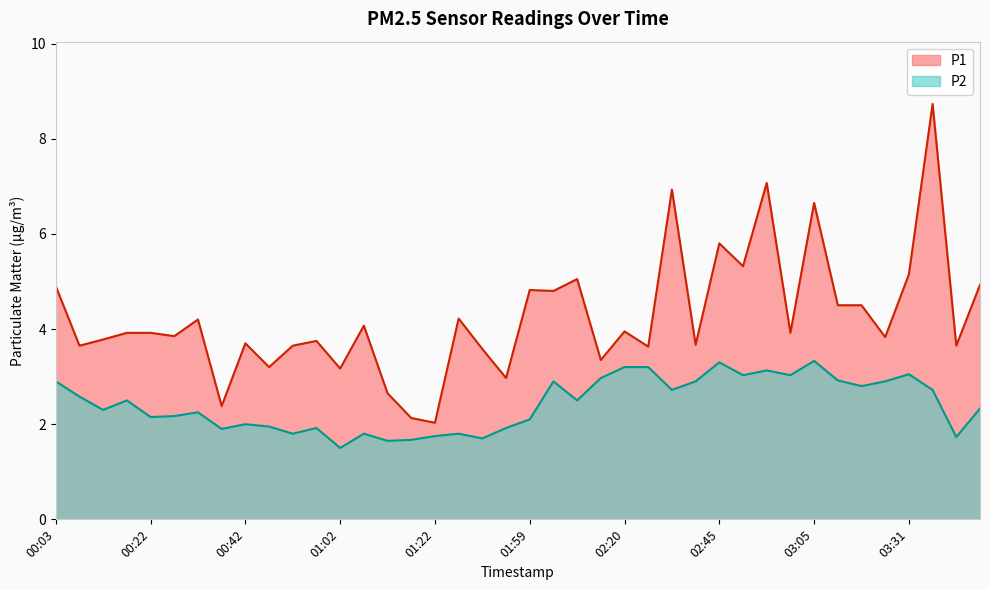

Reading left to right, extract all data points from this chart.

P1: 00:03=4.9	00:08=3.6	00:13=3.8	00:18=3.9	00:22=3.9	00:27=3.9	00:32=4.2	00:37=2.4	00:42=3.7	00:47=3.2	00:52=3.6	00:57=3.8	01:02=3.2	01:07=4.1	01:12=2.6	01:17=2.1	01:22=2.0	01:32=4.2	01:43=3.6	01:48=3.0	01:59=4.8	02:04=4.8	02:09=5.0	02:14=3.4	02:20=4.0	02:25=3.6	02:30=6.9	02:34=3.7	02:45=5.8	02:50=5.3	02:55=7.1	03:00=3.9	03:05=6.7	03:10=4.5	03:15=4.5	03:25=3.8	03:31=5.2	03:51=8.7	03:56=3.6	04:01=4.9
P2: 00:03=2.9	00:08=2.6	00:13=2.3	00:18=2.5	00:22=2.1	00:27=2.2	00:32=2.2	00:37=1.9	00:42=2.0	00:47=1.9	00:52=1.8	00:57=1.9	01:02=1.5	01:07=1.8	01:12=1.6	01:17=1.7	01:22=1.8	01:32=1.8	01:43=1.7	01:48=1.9	01:59=2.1	02:04=2.9	02:09=2.5	02:14=3.0	02:20=3.2	02:25=3.2	02:30=2.7	02:34=2.9	02:45=3.3	02:50=3.0	02:55=3.1	03:00=3.0	03:05=3.3	03:10=2.9	03:15=2.8	03:25=2.9	03:31=3.0	03:51=2.7	03:56=1.7	04:01=2.3